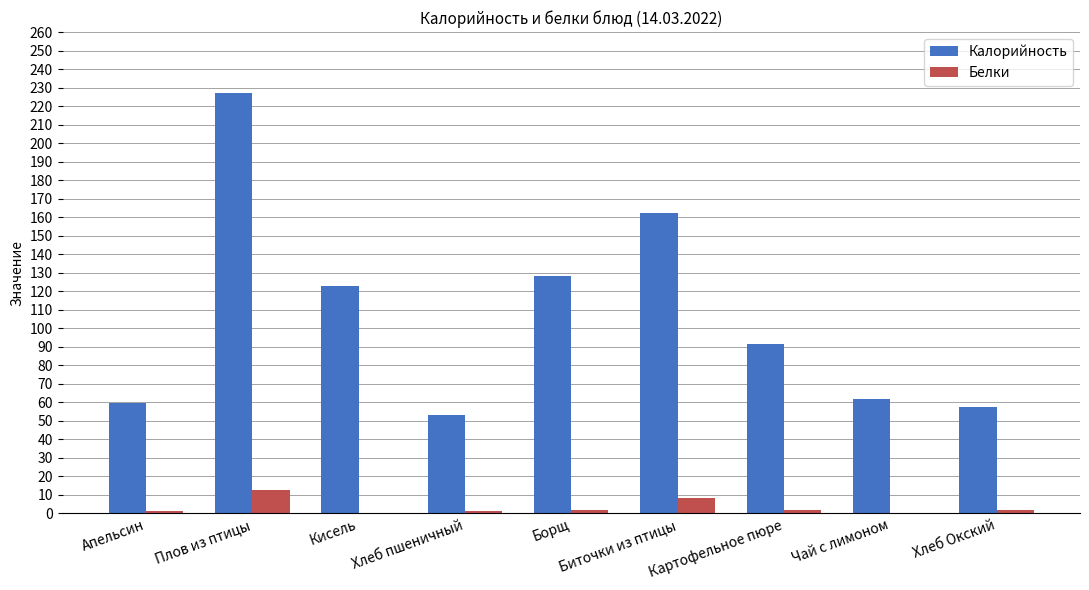

Read the Калорийность value at Плов из птицы.

227.0